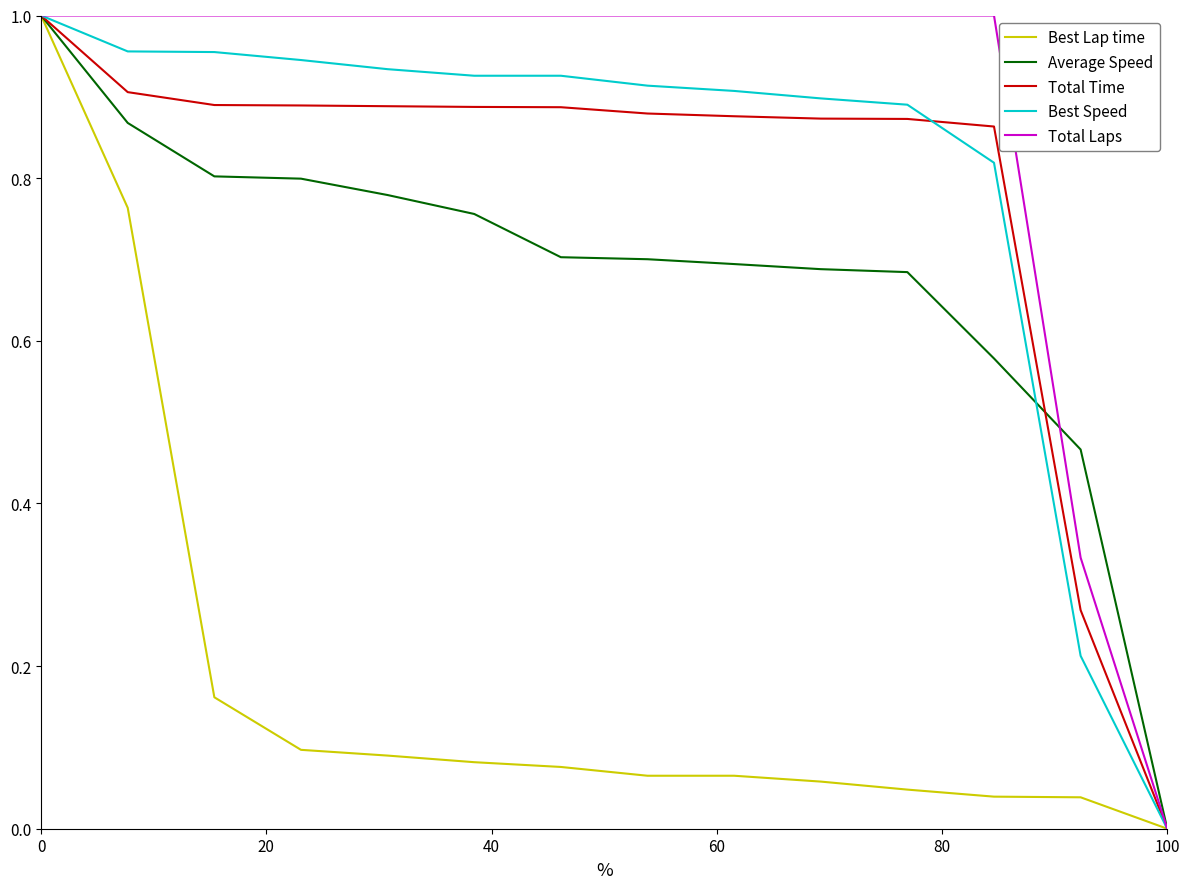

How many values in Total Laps are above zero?

13